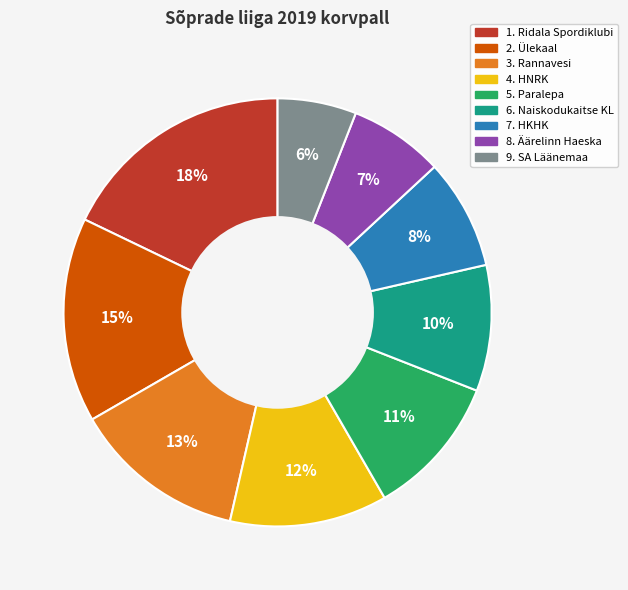

Do 4. HNRK and 6. Naiskodukaitse KL together represent more than half of the pie?

No